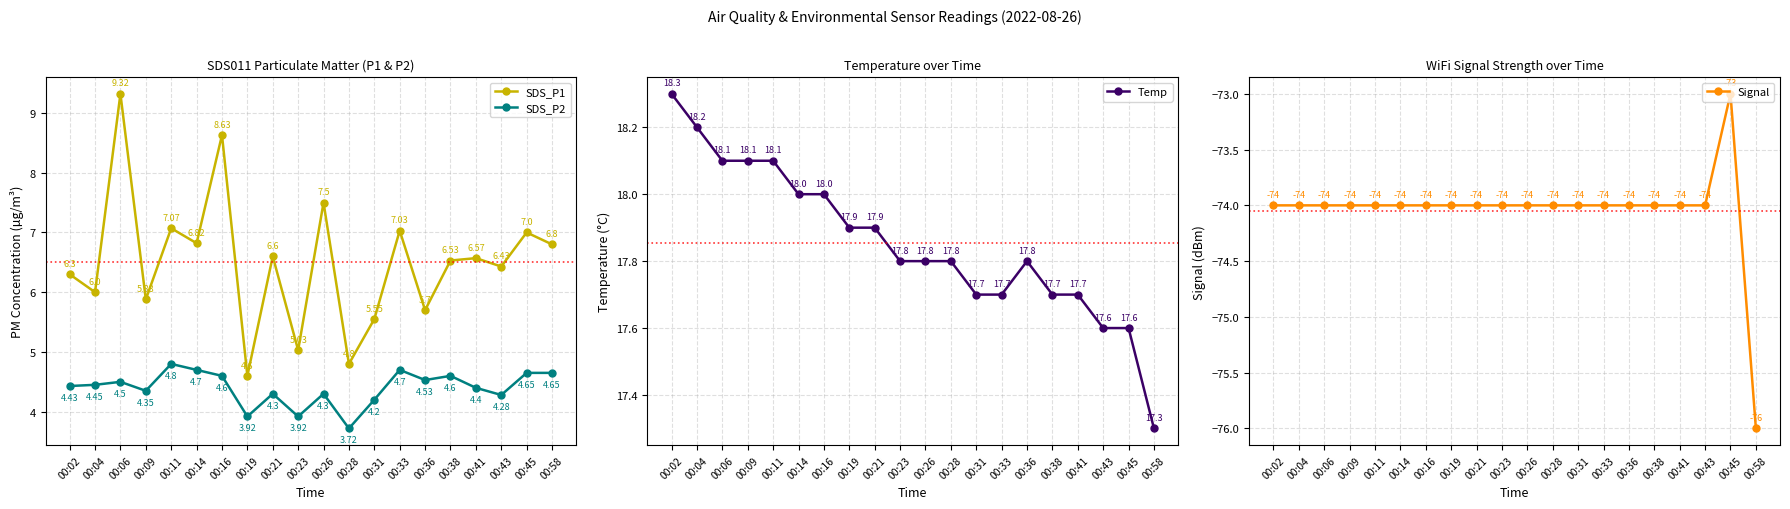

At which label does SDS_P2 first exceed 4?

00:02